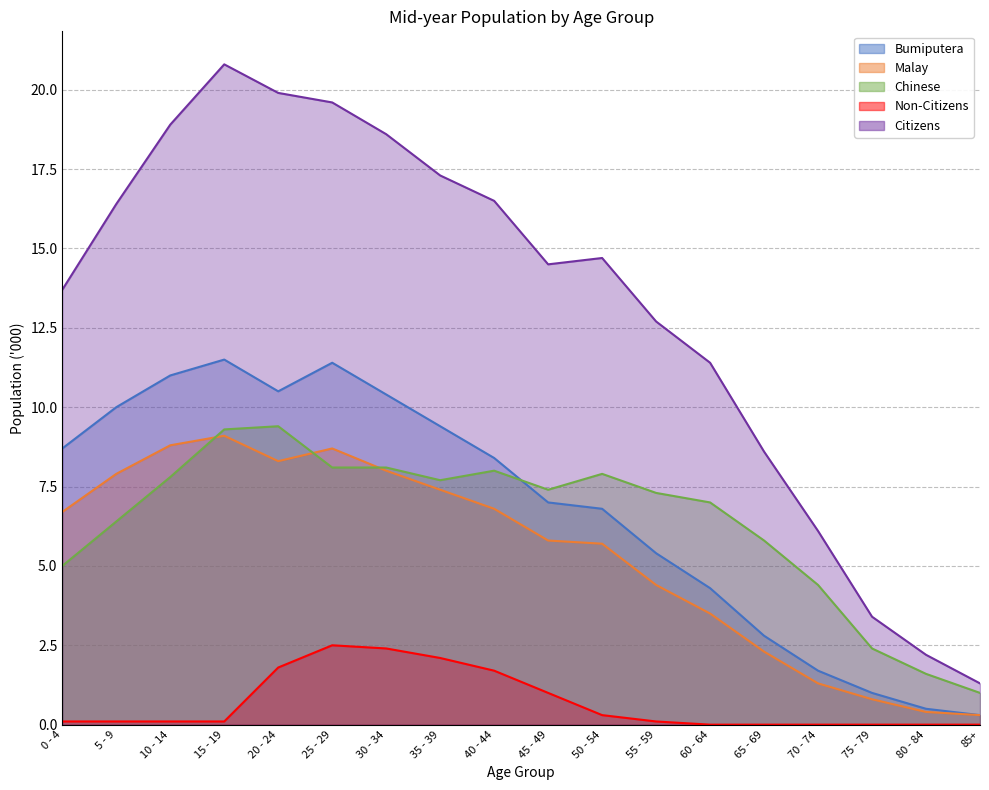

What is the average value of the Bumiputera series?

6.7